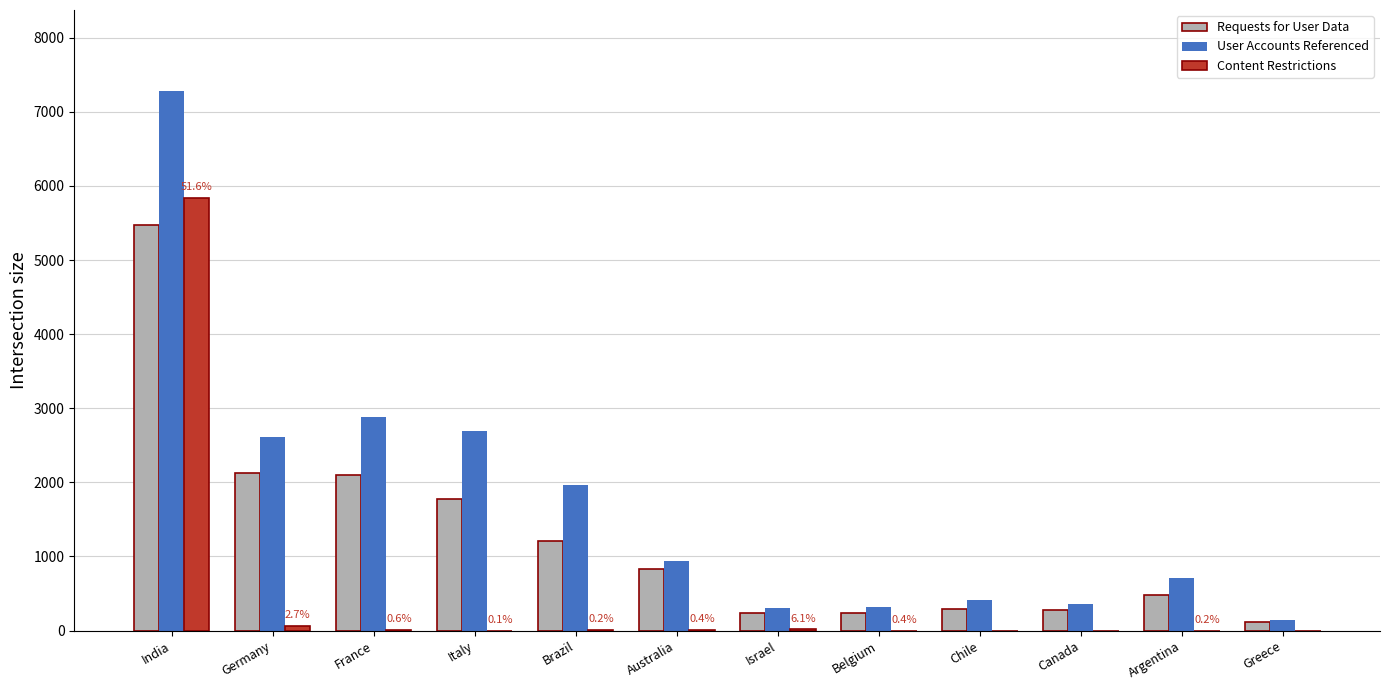

What is the sum of all Requests for User Data values?

15151